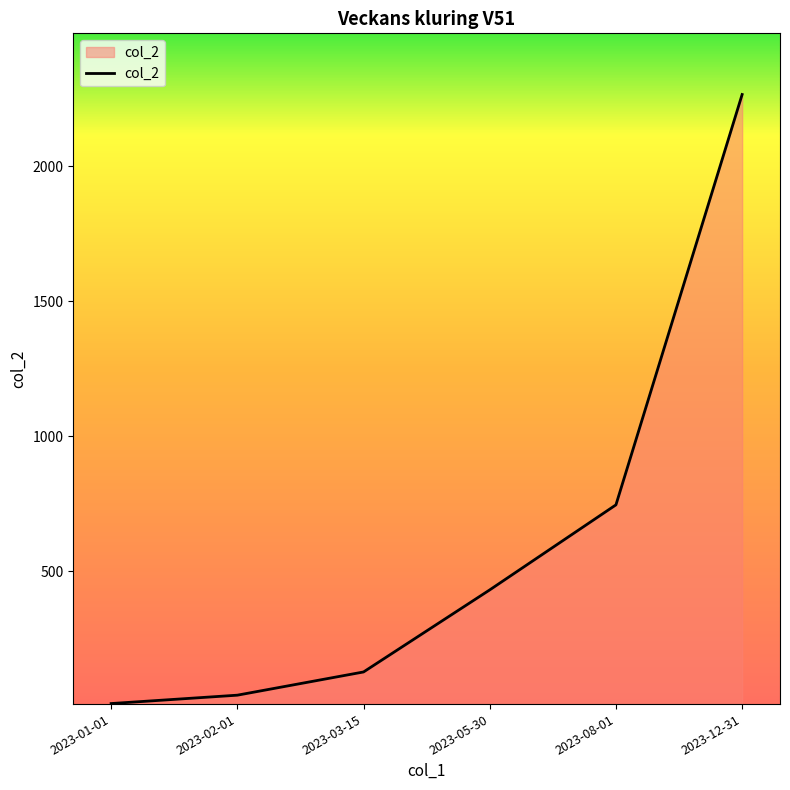

Rank the categories by value from highest to lowest.

2023-12-31, 2023-08-01, 2023-05-30, 2023-03-15, 2023-02-01, 2023-01-01